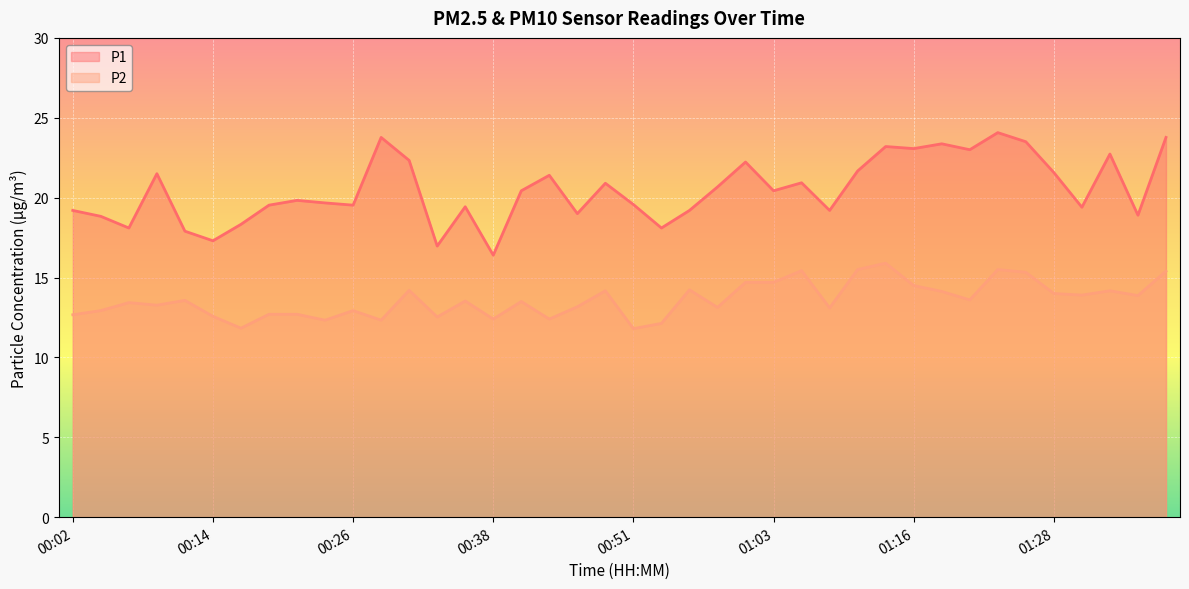

How many values in the P2 series exceed 13?

26